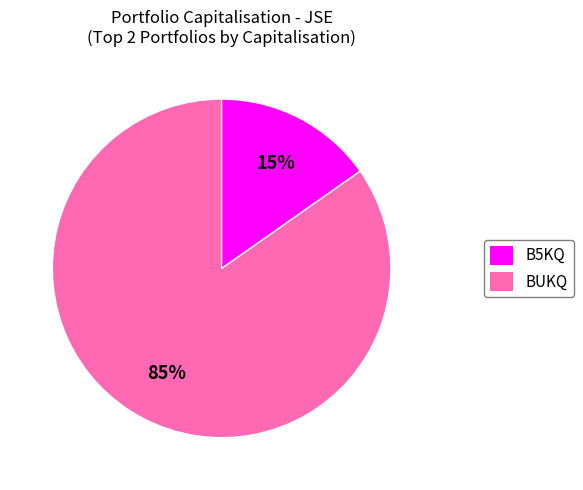

To the nearest percent, what is the average slice percentage?

50%